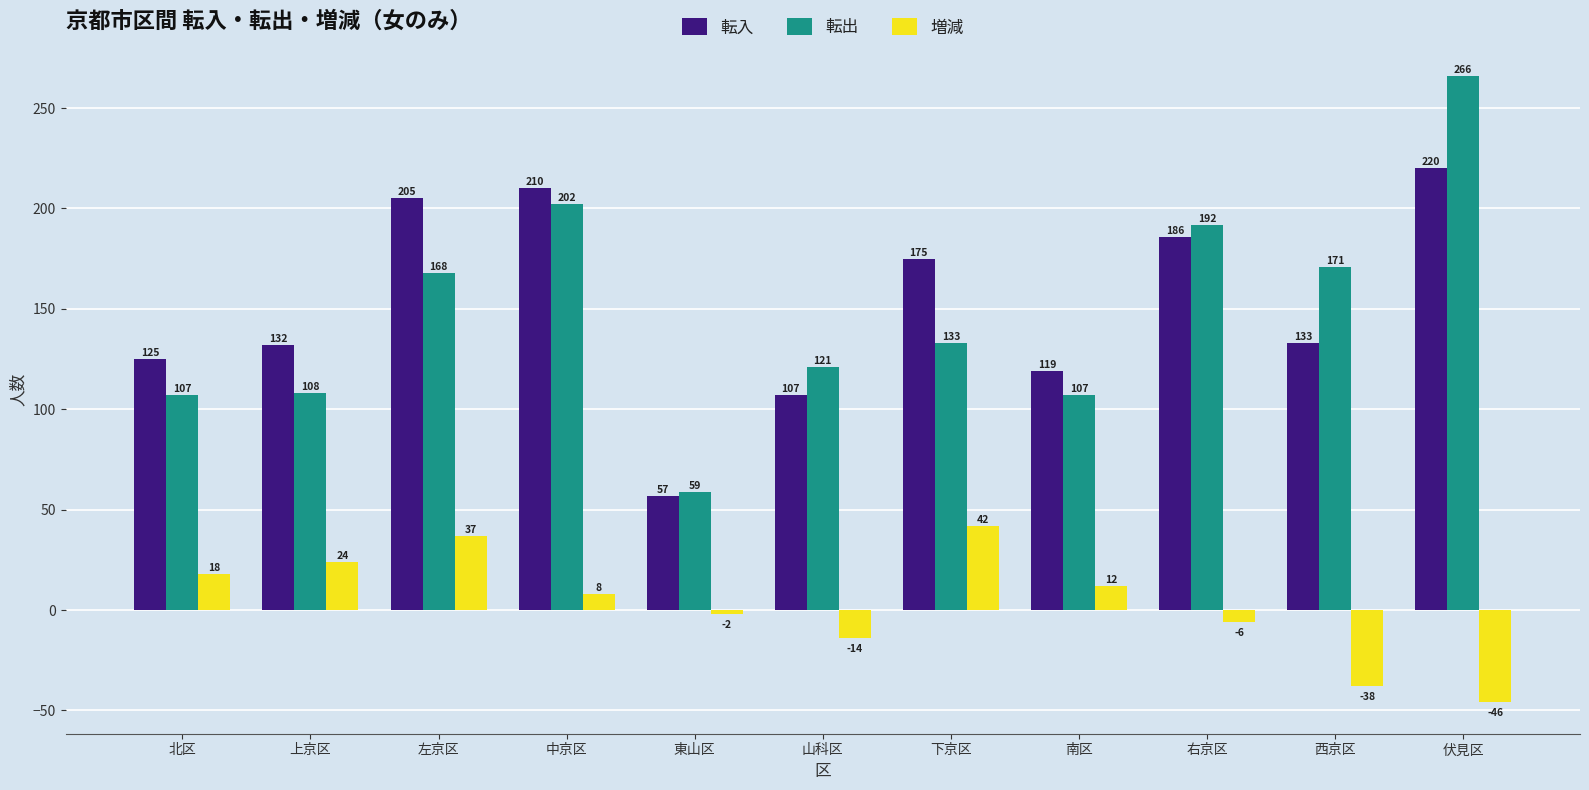

Reading right to left, list all the values displayed in this chart.

転入: 220	133	186	119	175	107	57	210	205	132	125
転出: 266	171	192	107	133	121	59	202	168	108	107
増減: -46	-38	-6	12	42	-14	-2	8	37	24	18